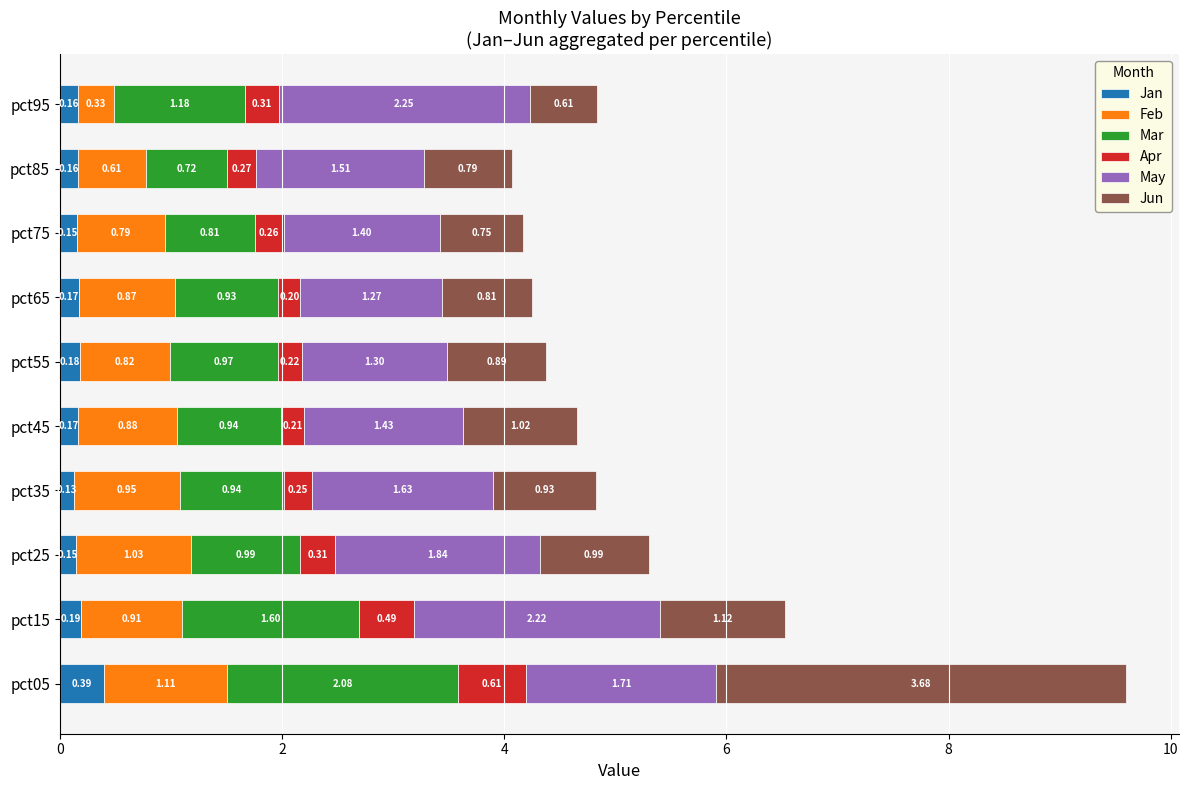

What is the sum of all Jan values?

1.9